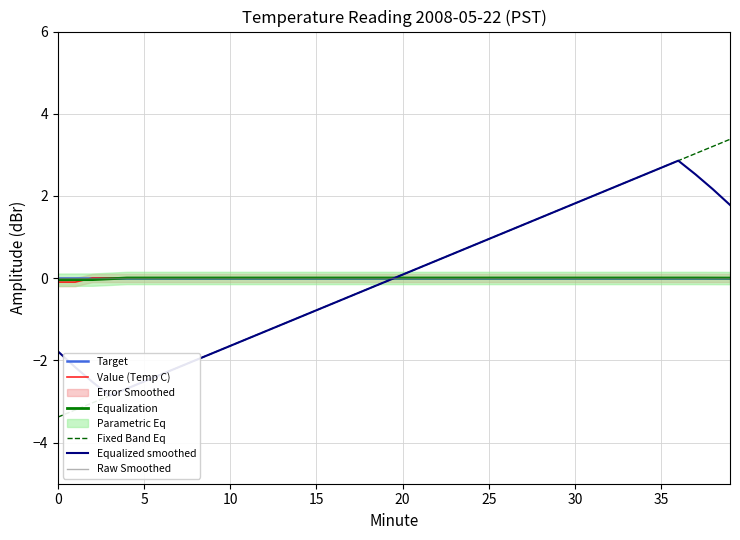

At which label is Value (Temp C) closest to 0?

2